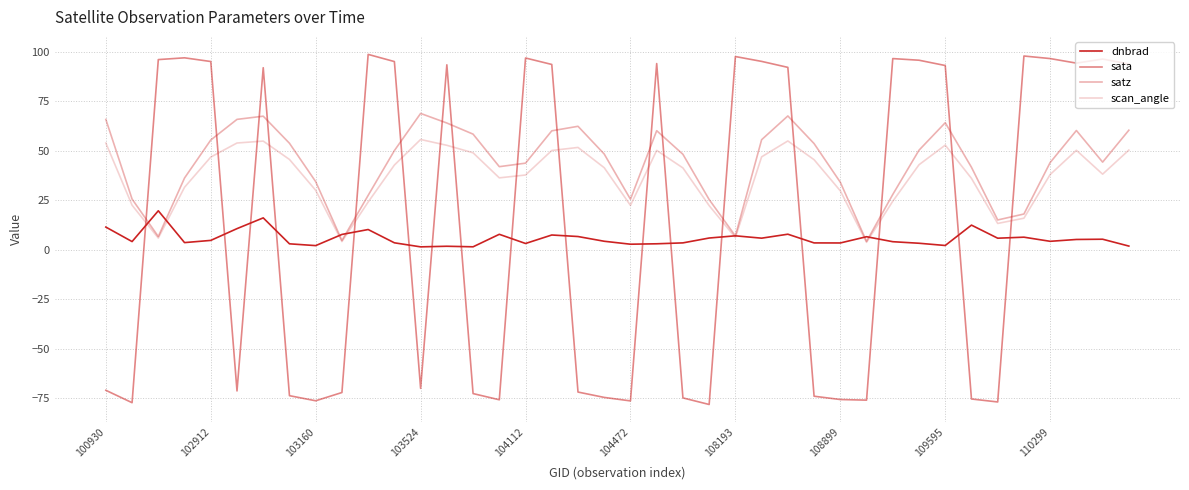

What is the label of the 18th point from the right?

22